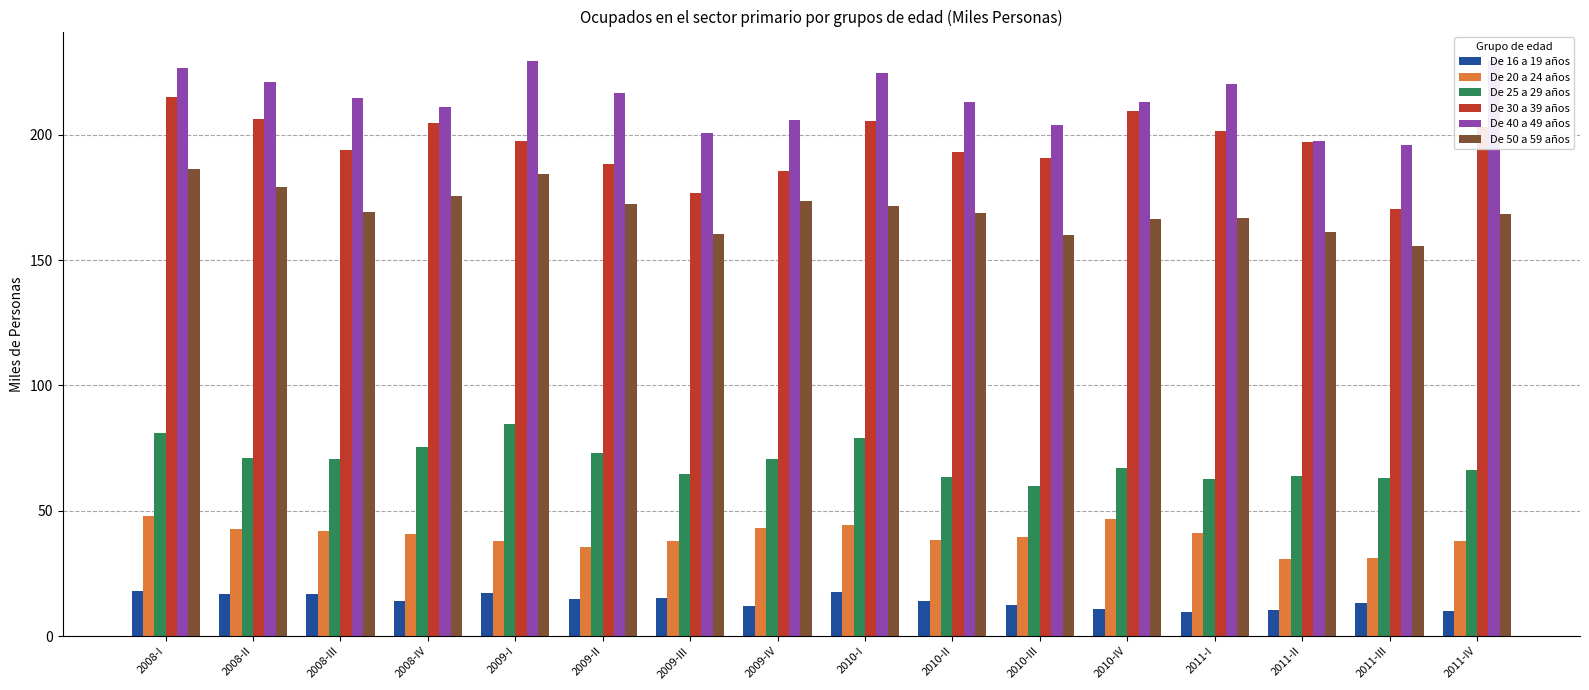

What is the average value of the De 16 a 19 años series?

13.9